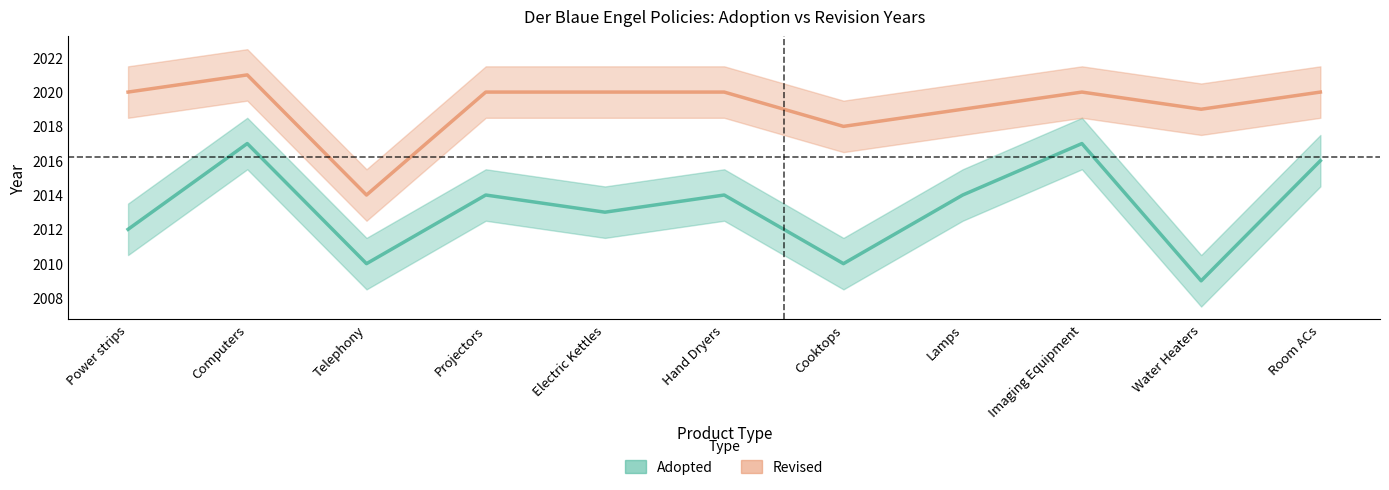

In Revised, how many points are higher than both neighbors (excluding endpoints)?

2